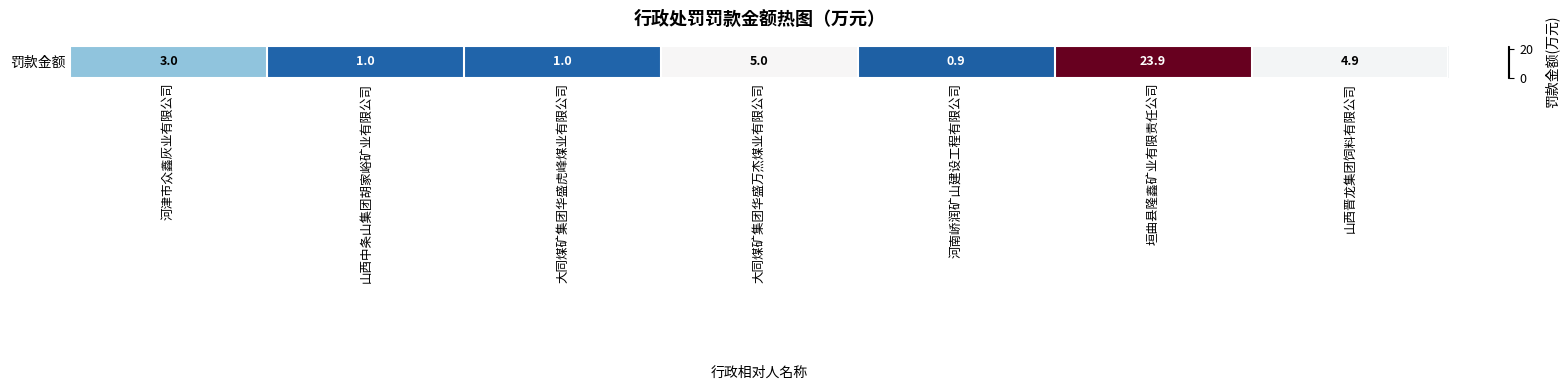

Reading left to right, list all the values displayed in this chart.

3.0	1.0	1.0	5.0	0.9	23.9	4.9